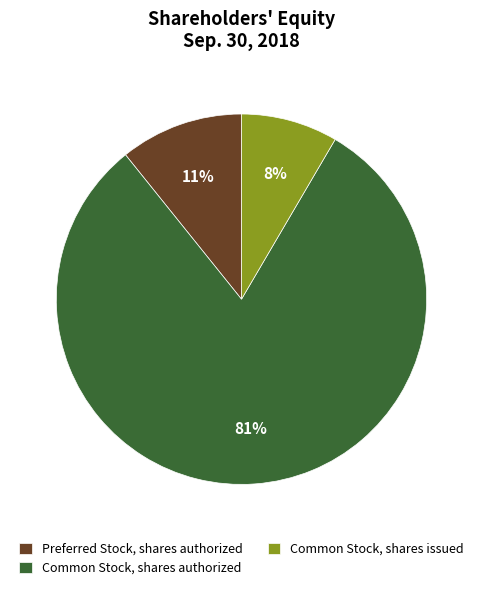

What is the smallest slice in the pie chart?

Common Stock, shares issued